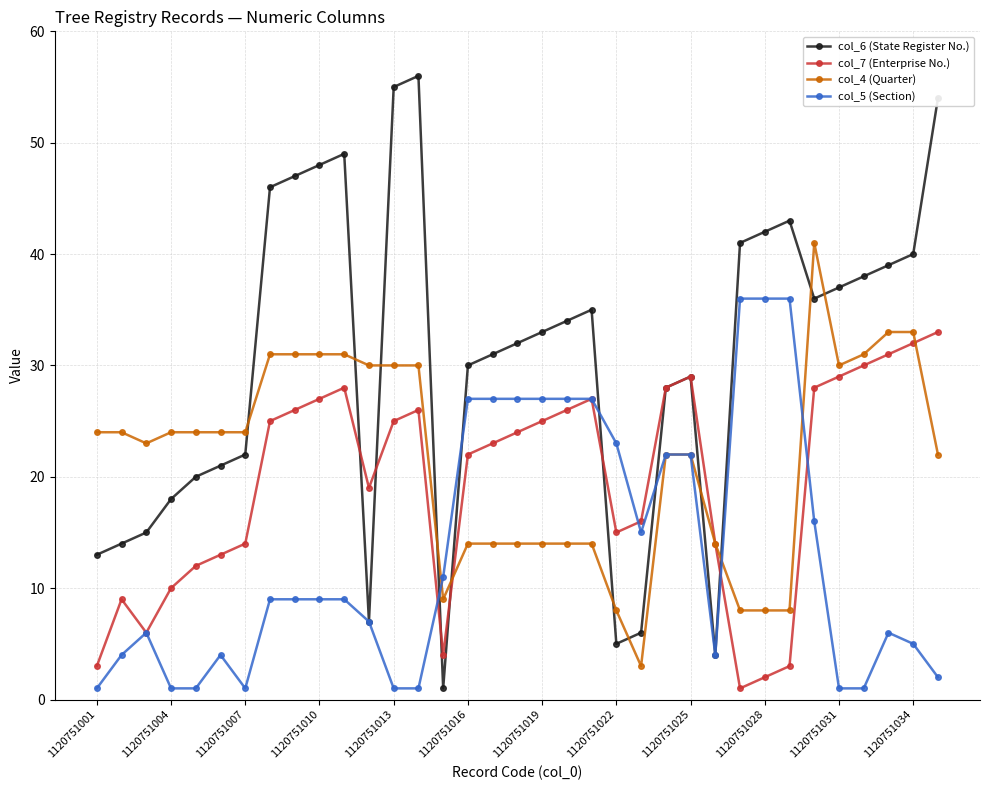

What are all the series names shown in the legend?

col_6 (State Register No.), col_7 (Enterprise No.), col_4 (Quarter), col_5 (Section)